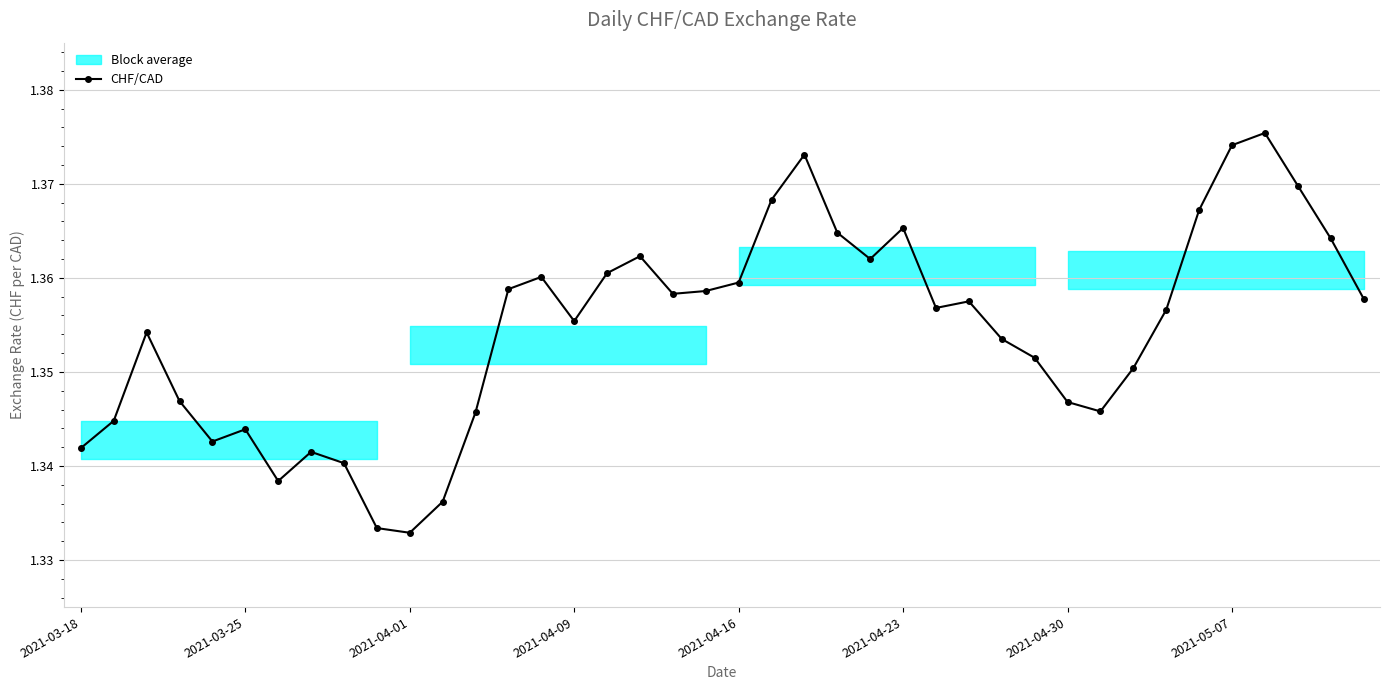

The chart shows a value of 0.3 at 18. True or false?

False